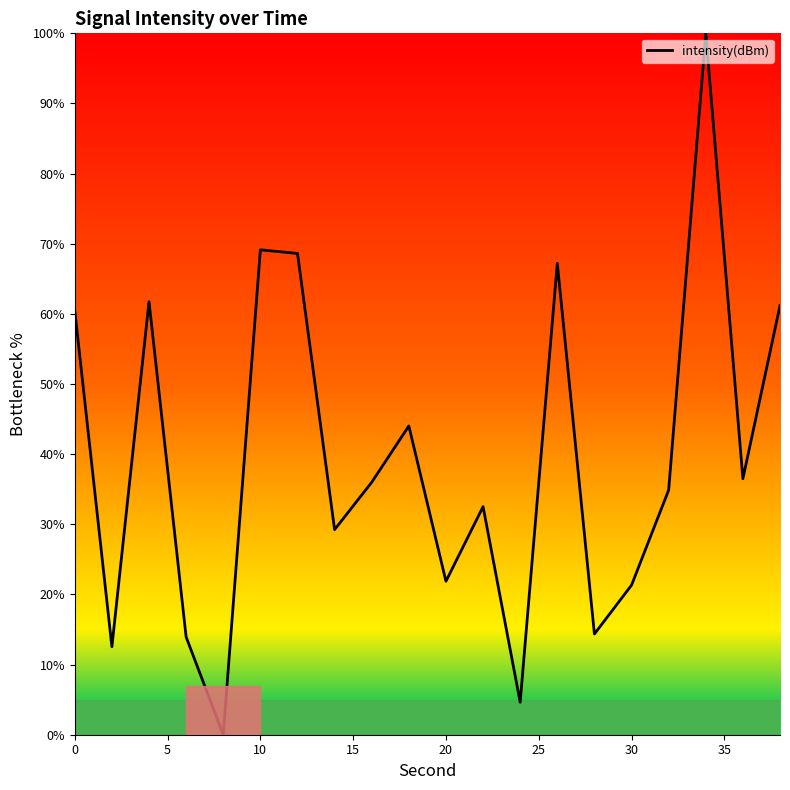

What is the maximum value shown in the chart?

100.0